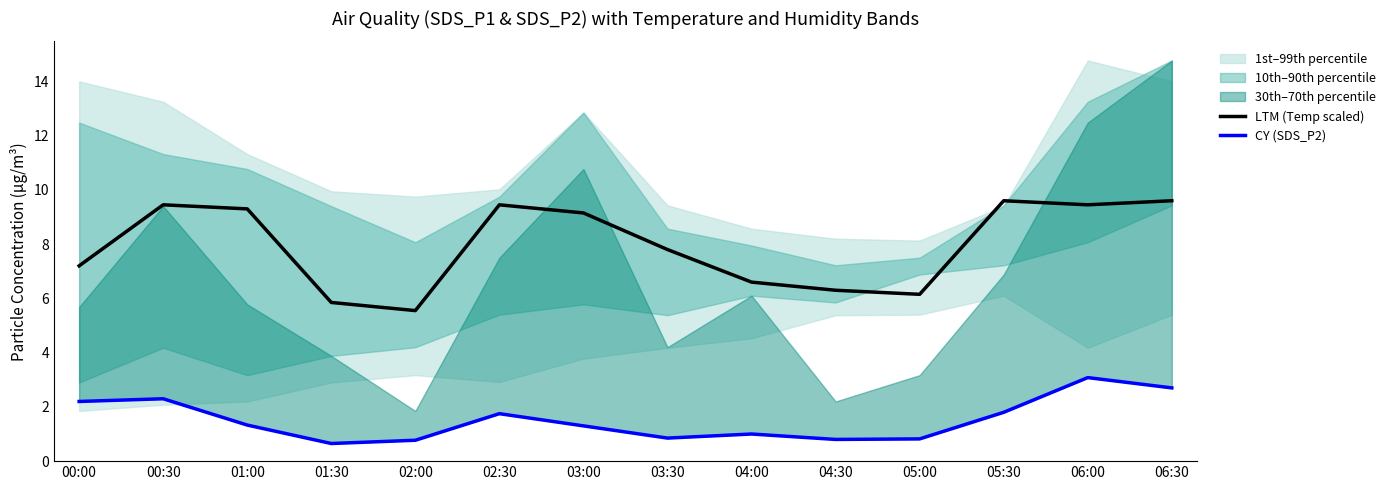

What is the average value of the CY (SDS_P2) series?

1.5